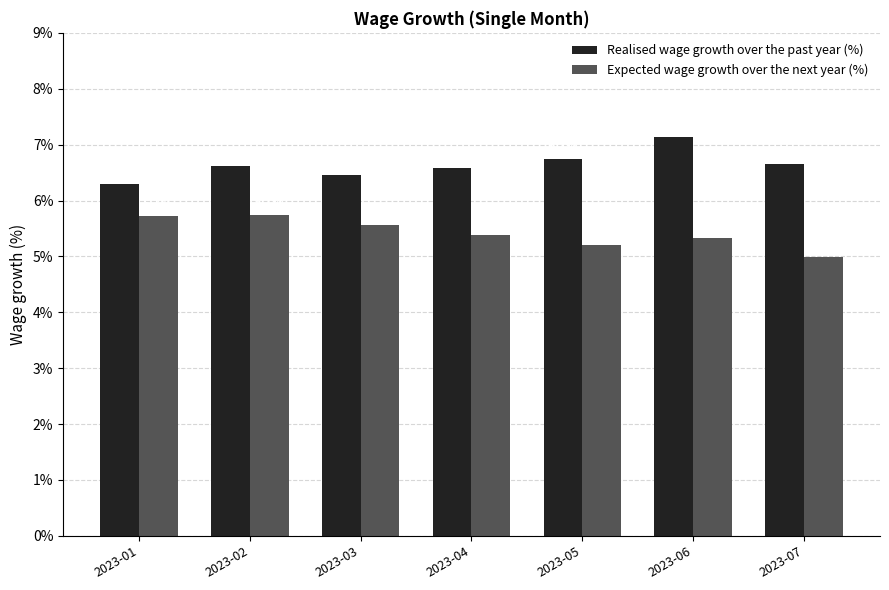

The value of Realised wage growth over the past year (%) at 2023-02 is 6.6. True or false?

True